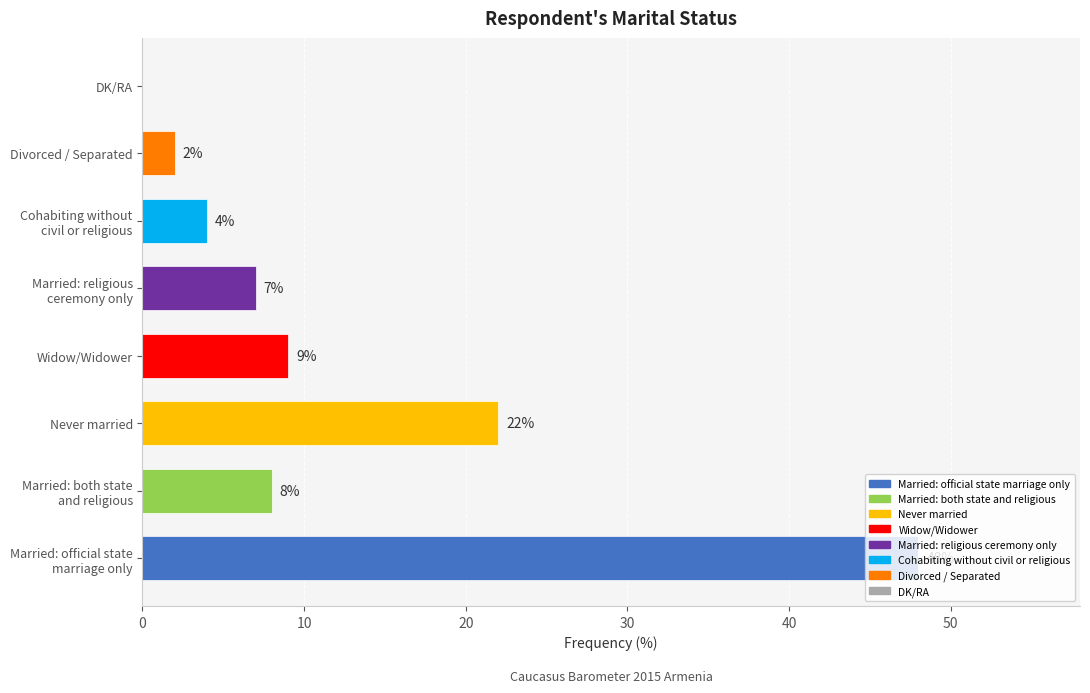

Between Never married and DK/RA, which is larger?

Never married